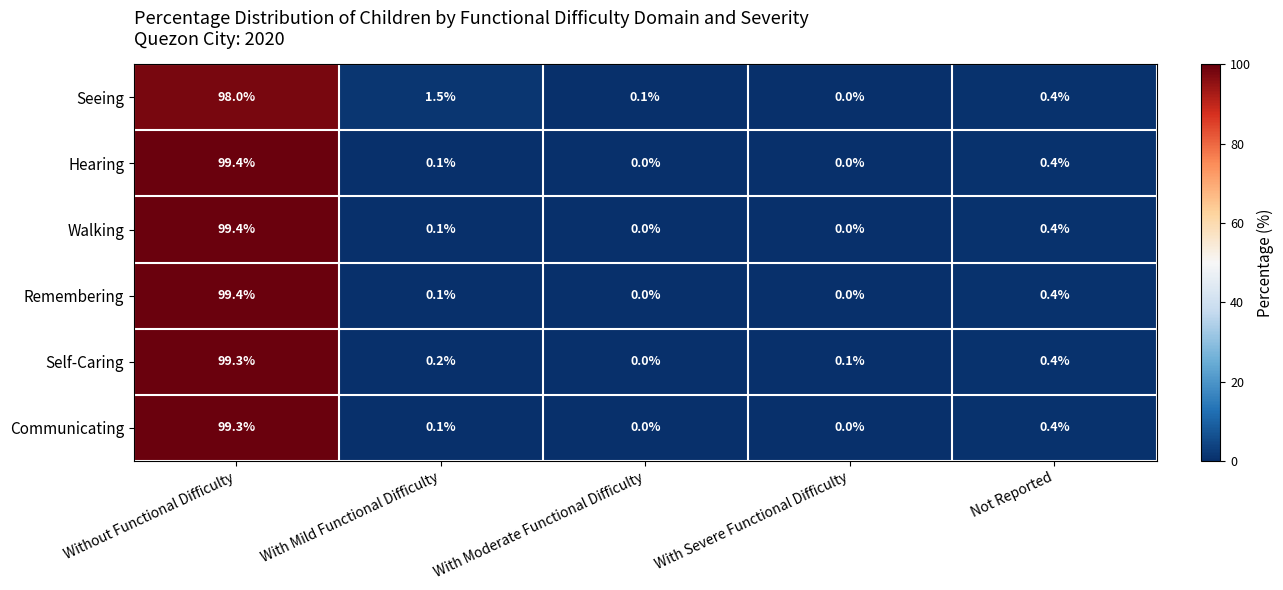

At which category is the sum across all series the highest?

Without Functional Difficulty